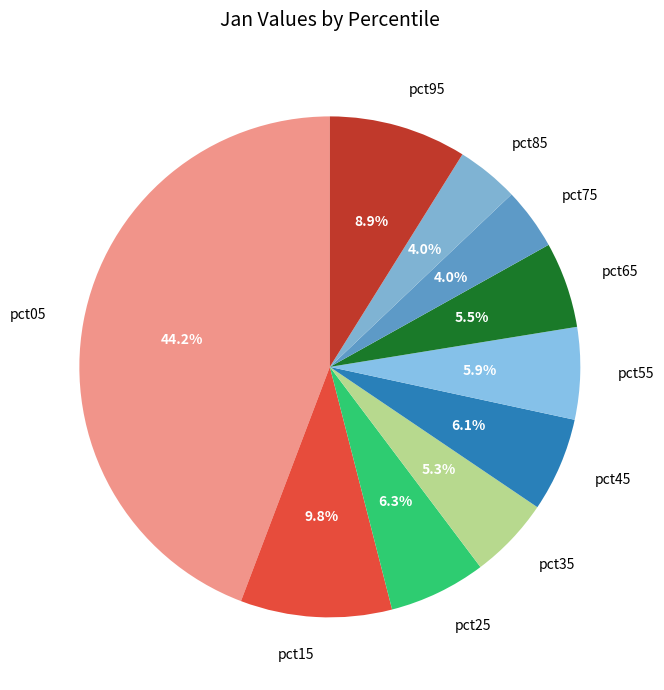

Does any single category account for the majority?

No